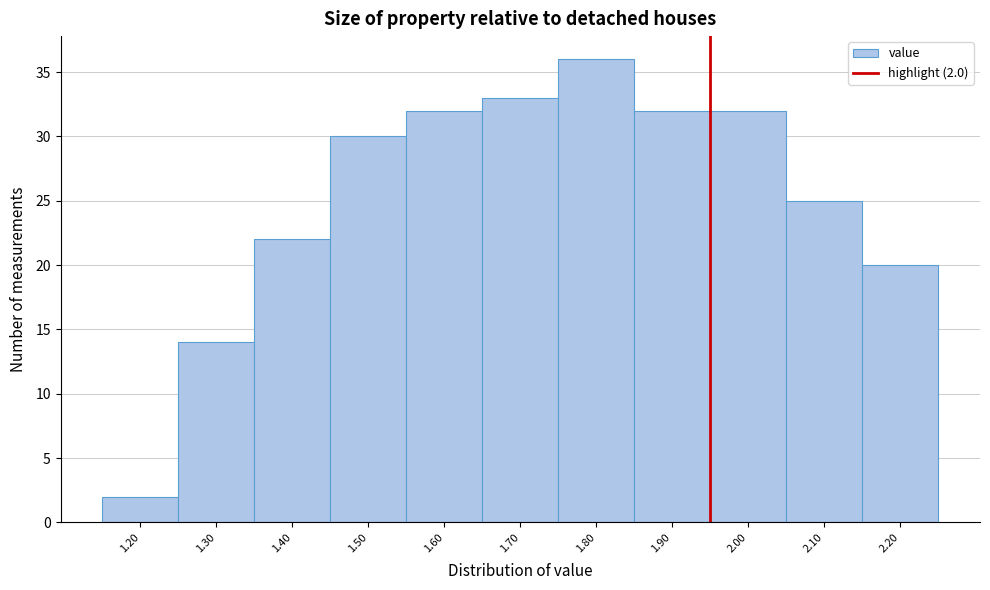

Reading right to left, list all the values displayed in this chart.

20	25	32	32	36	33	32	30	22	14	2